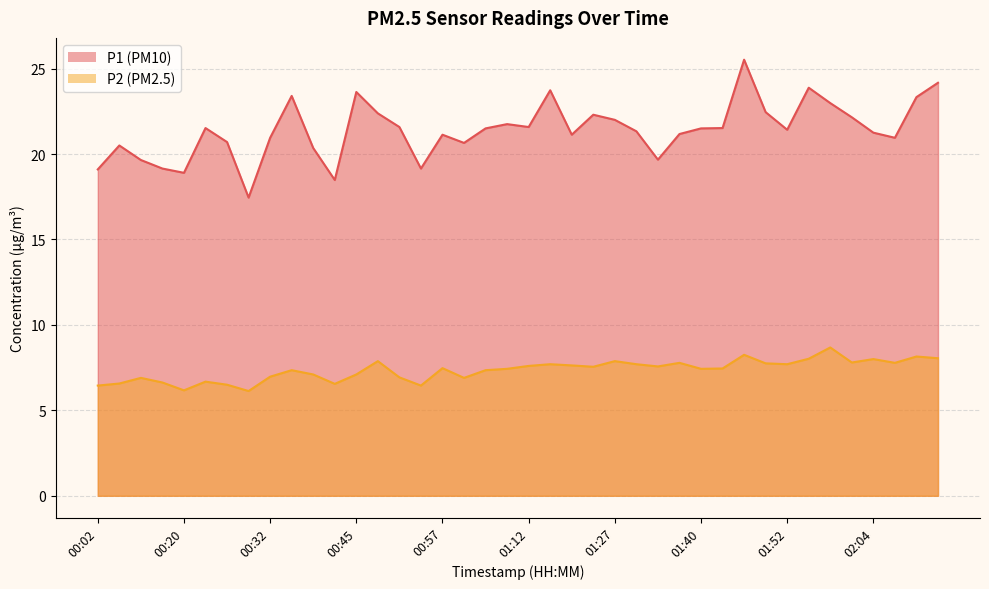

What are all the series names shown in the legend?

P1, P2